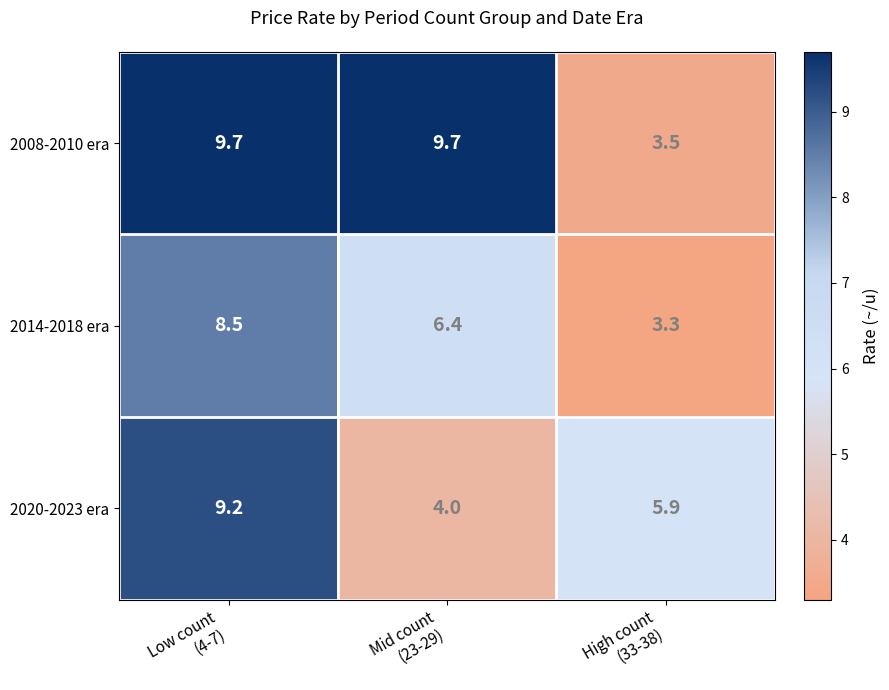

What is the lowest value of the 2014-2018 era series?

3.3